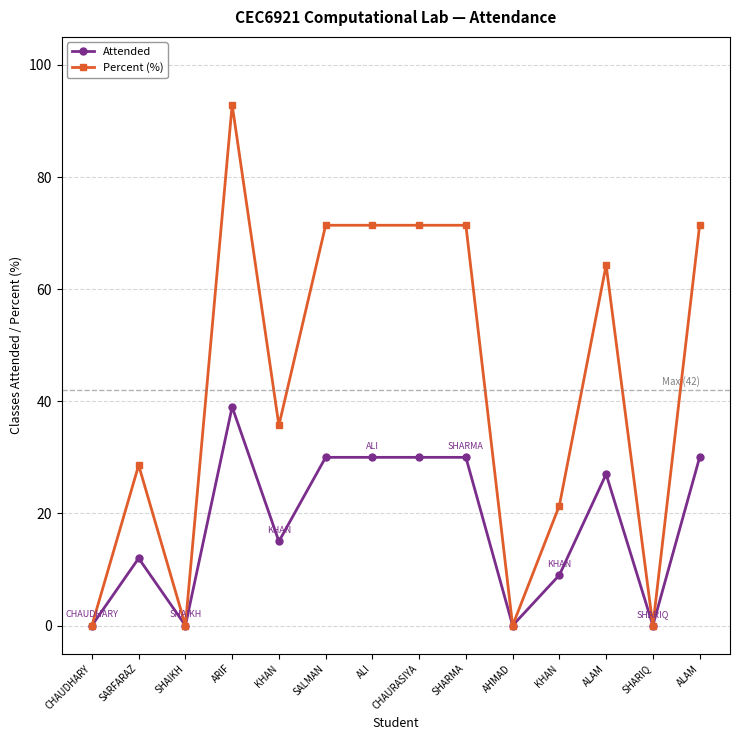

The value of Percent (%) at ALAM is 64.3. True or false?

True